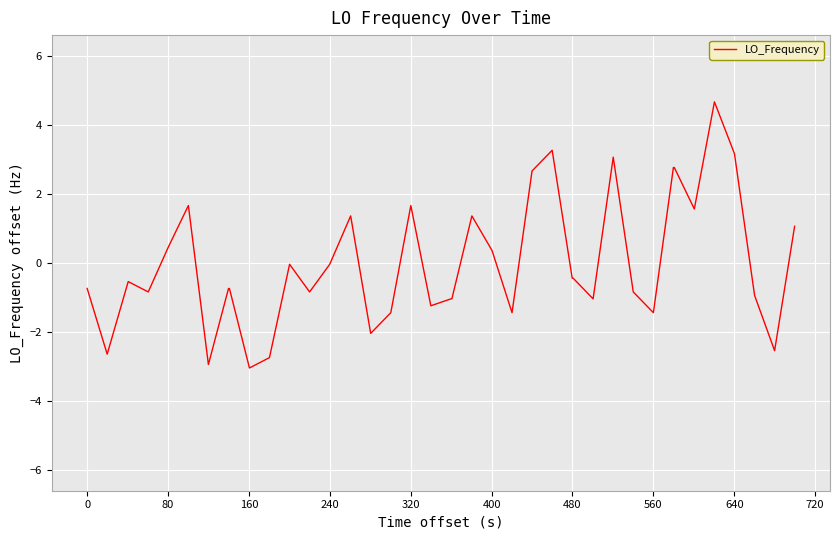

What is the maximum value shown in the chart?

4.7